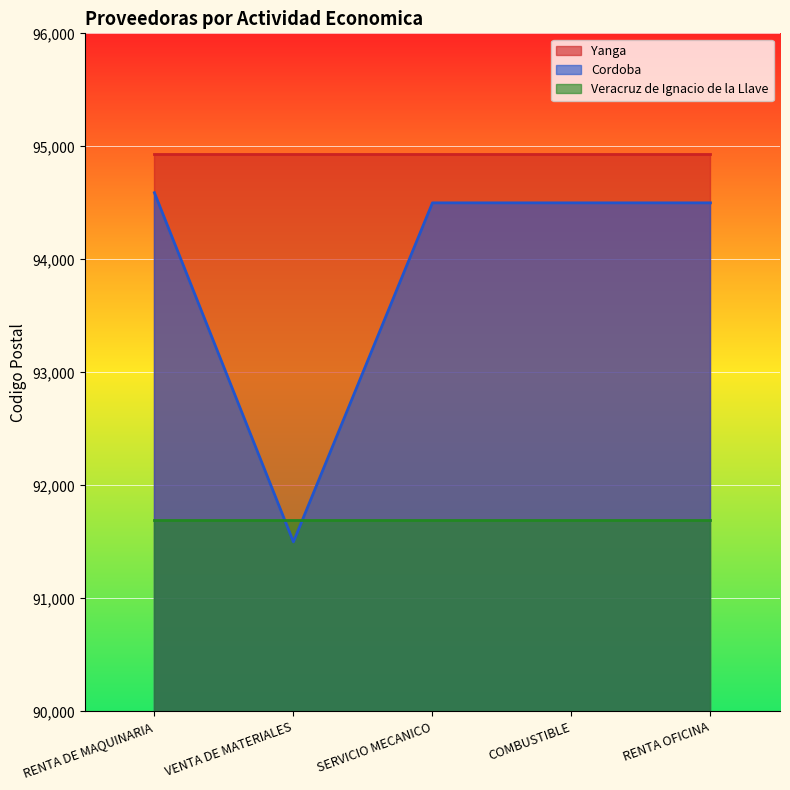

Reading left to right, extract all data points from this chart.

Yanga: 94930	94930	94930	94930	94930
Cordoba: 94590	91500	94500	94500	94500
Veracruz de Ignacio de la Llave: 91697	91697	91697	91697	91697